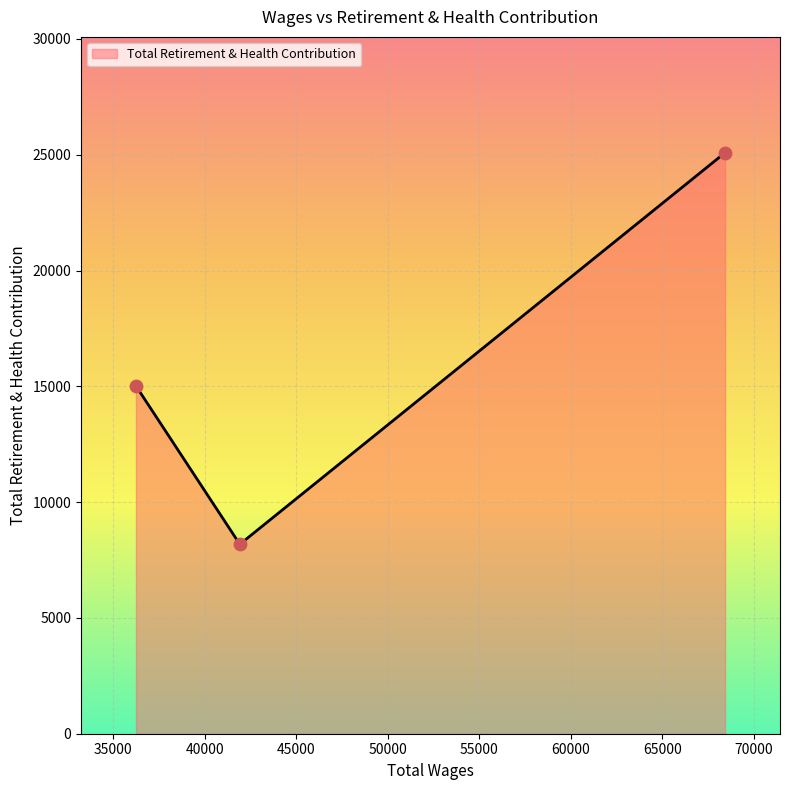

What is the minimum value shown in the chart?

8180